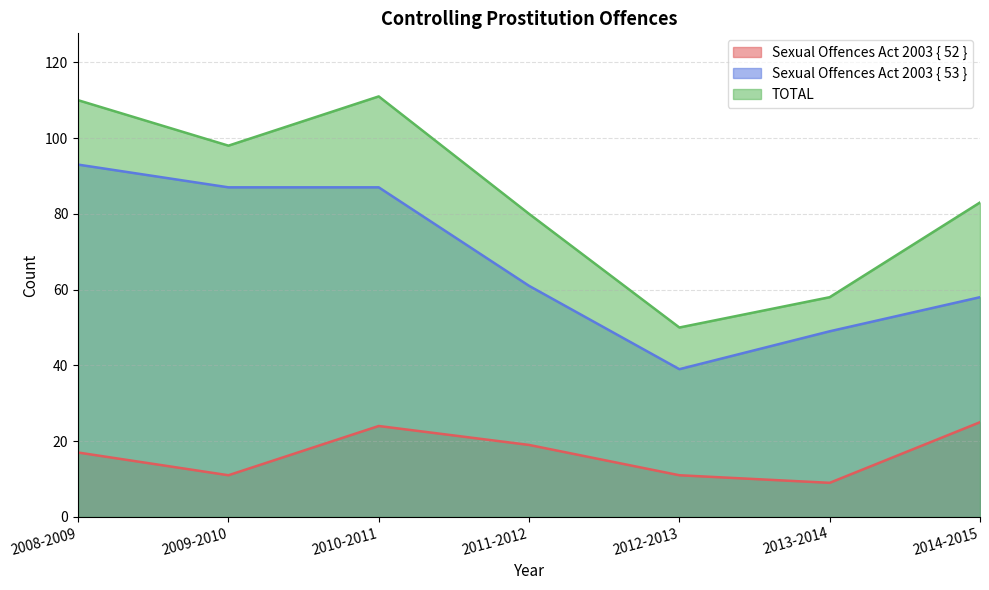

What is the label of the 6th point from the left?

2013-2014